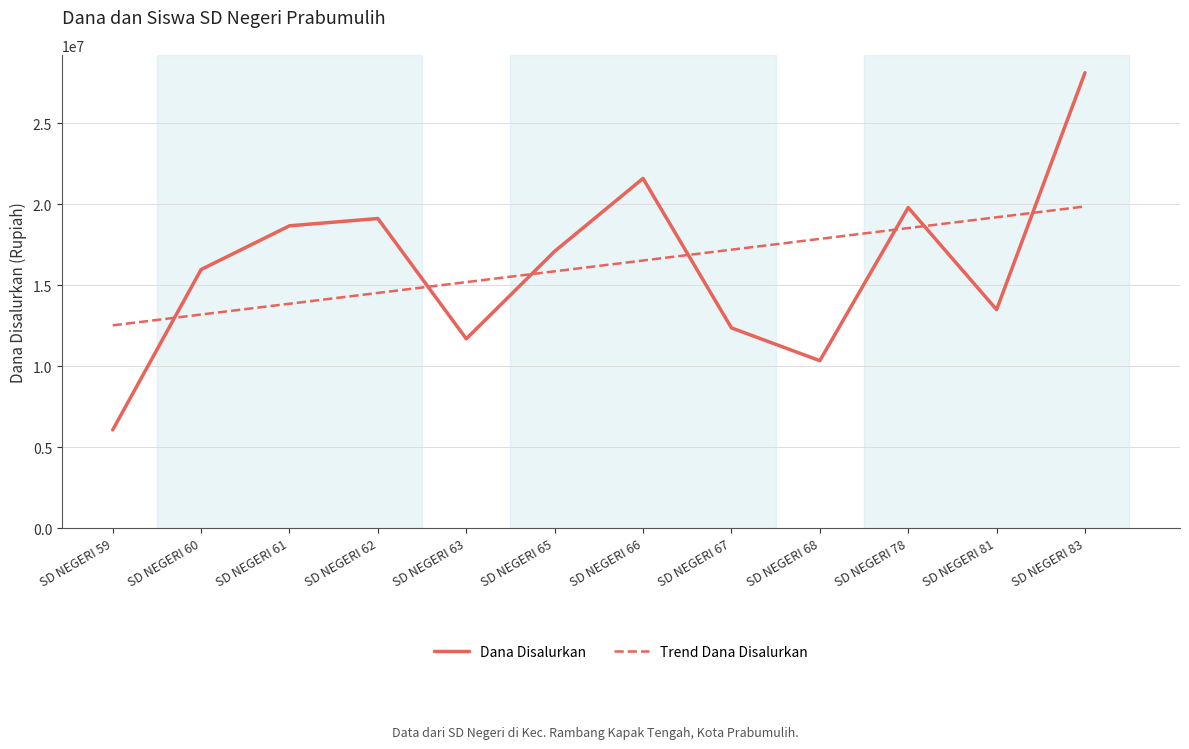

What are all the series names shown in the legend?

Dana Disalurkan, Trend Dana Disalurkan